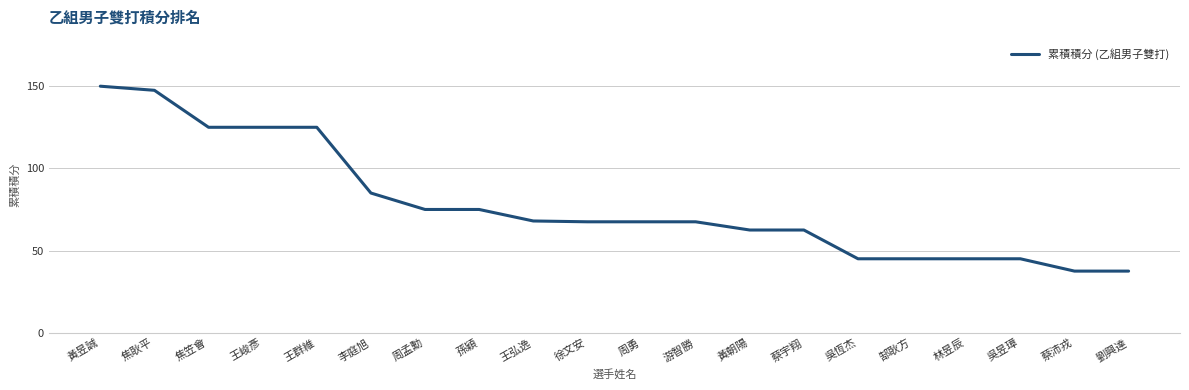

What is the sum of all values?

1558.0